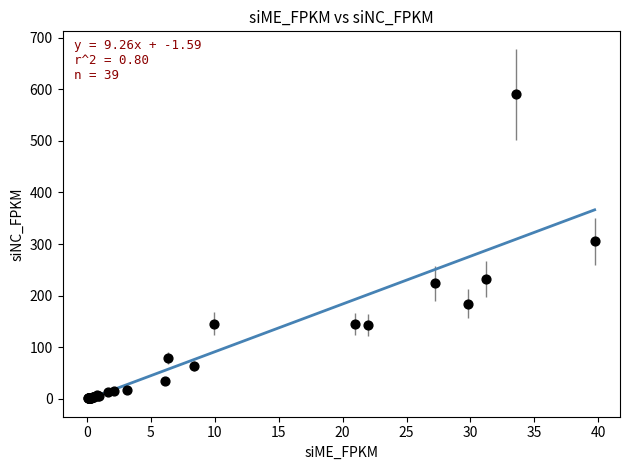

What Y value in the scatter plot is closest to 295?

305.5